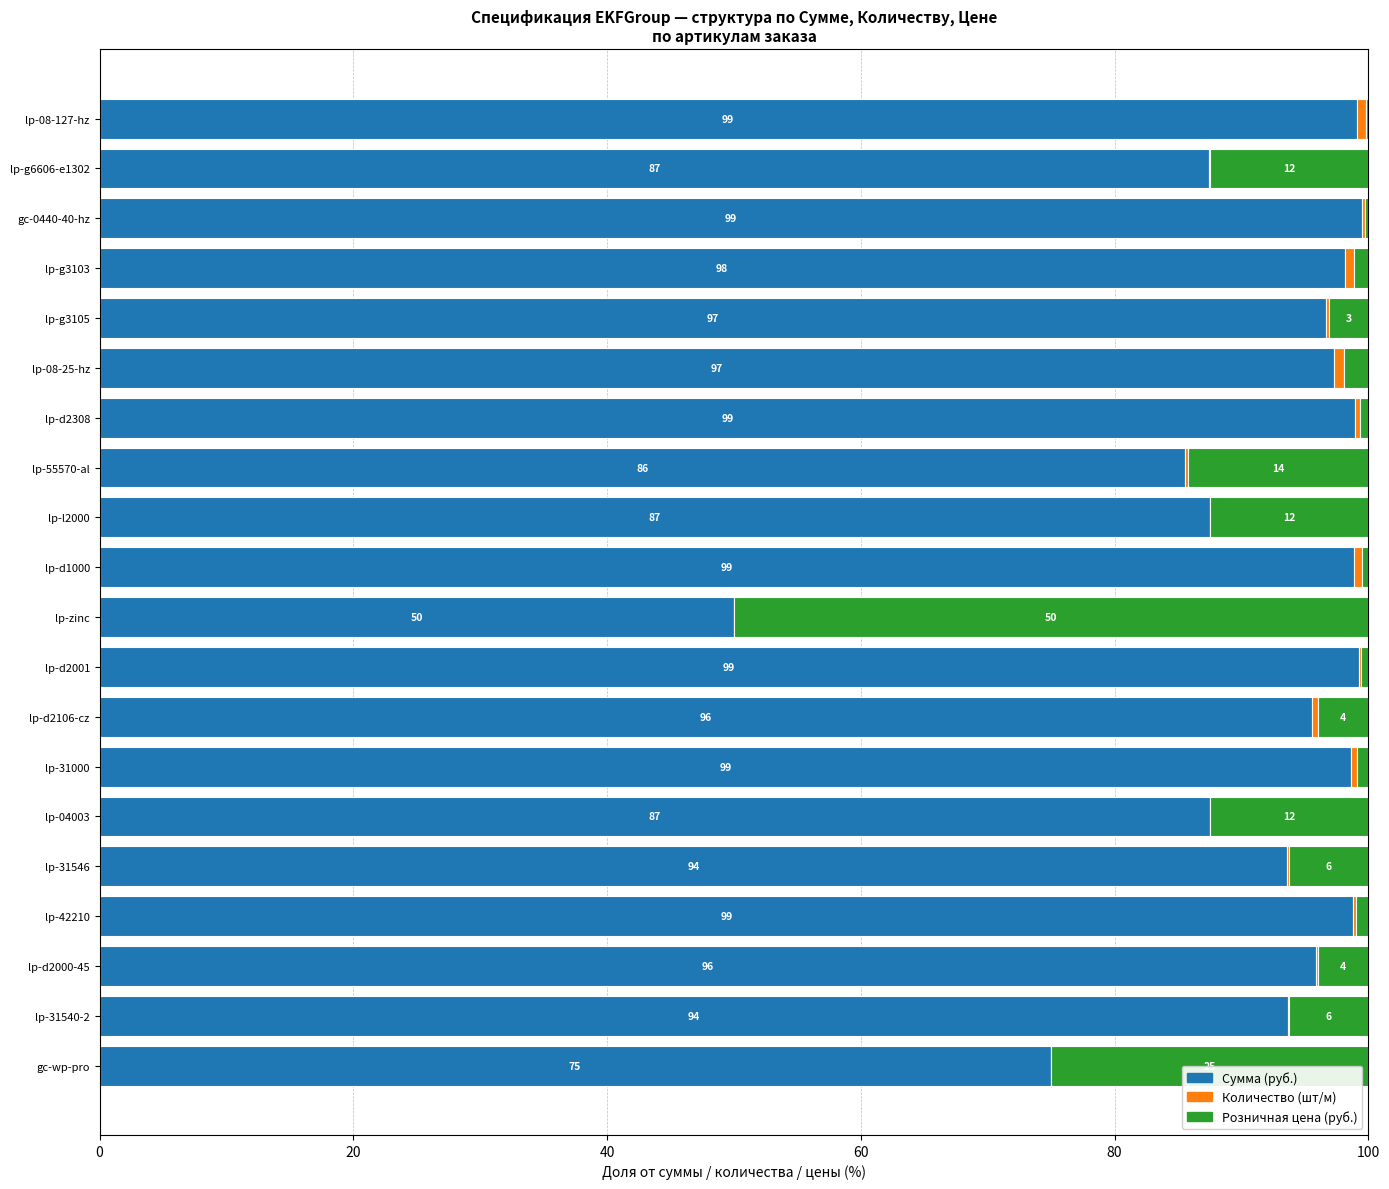

The value of Сумма (руб.) at lp-d2001 is 34.8. True or false?

False